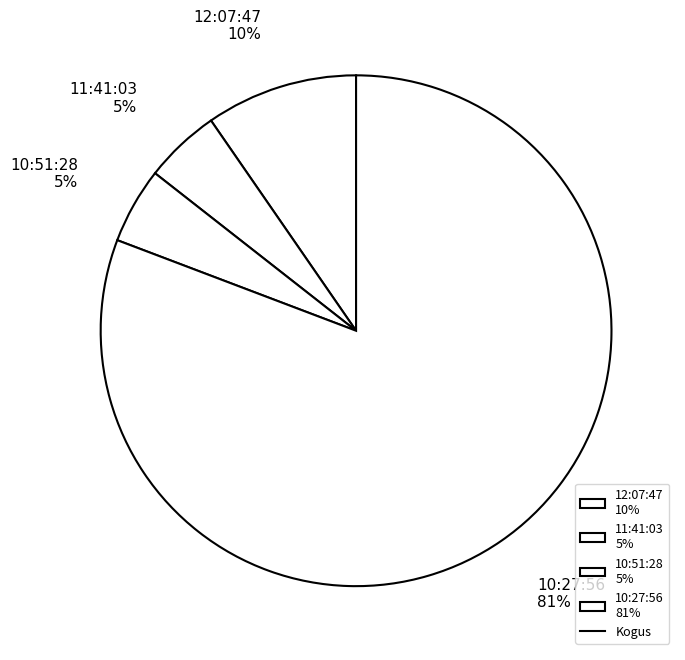

To the nearest percent, what portion does 11:41:03 represent?

5%